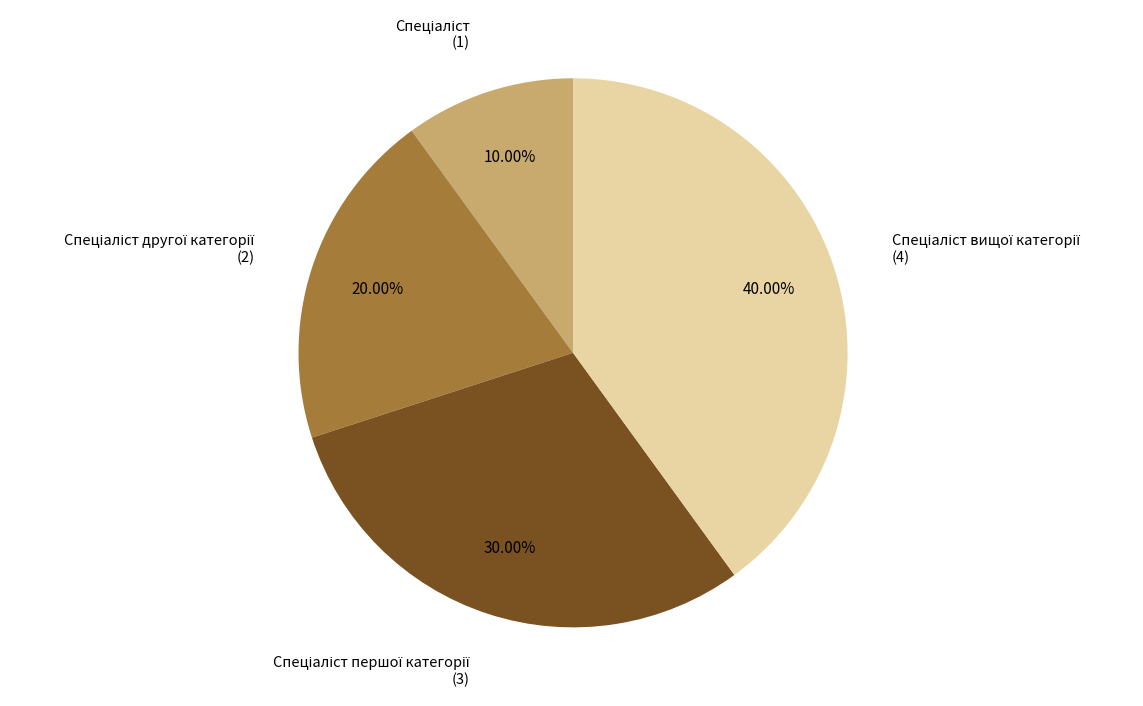

Is there any slice that represents more than half of the pie?

No